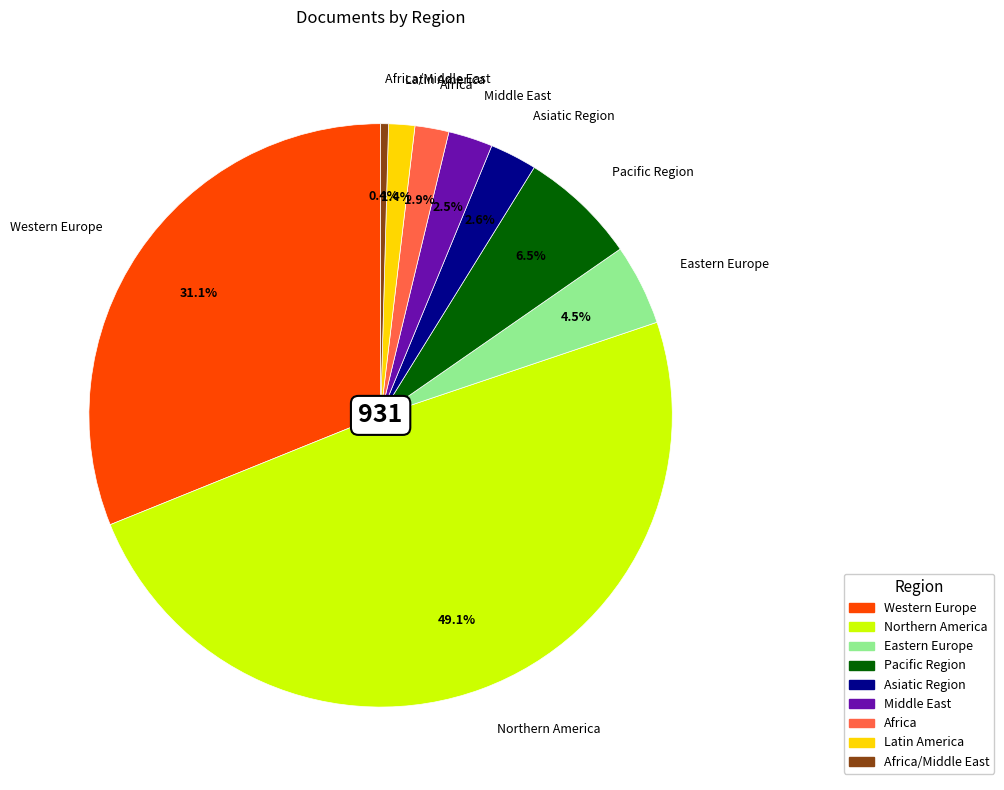

Which category has the biggest portion of the pie?

Northern America